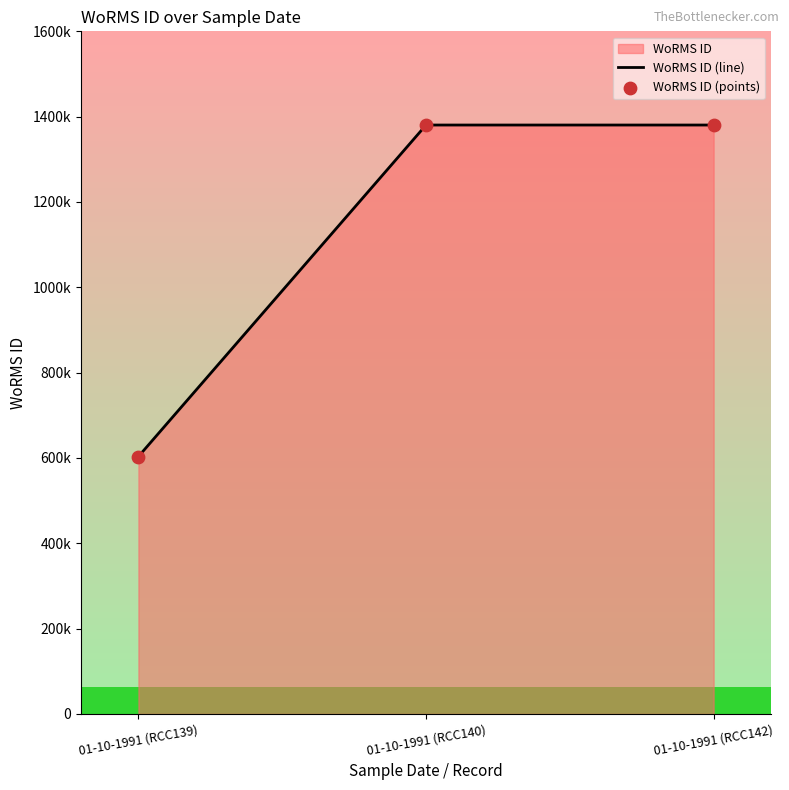

Which series reaches the maximum Y coordinate?

WoRMS ID (line)